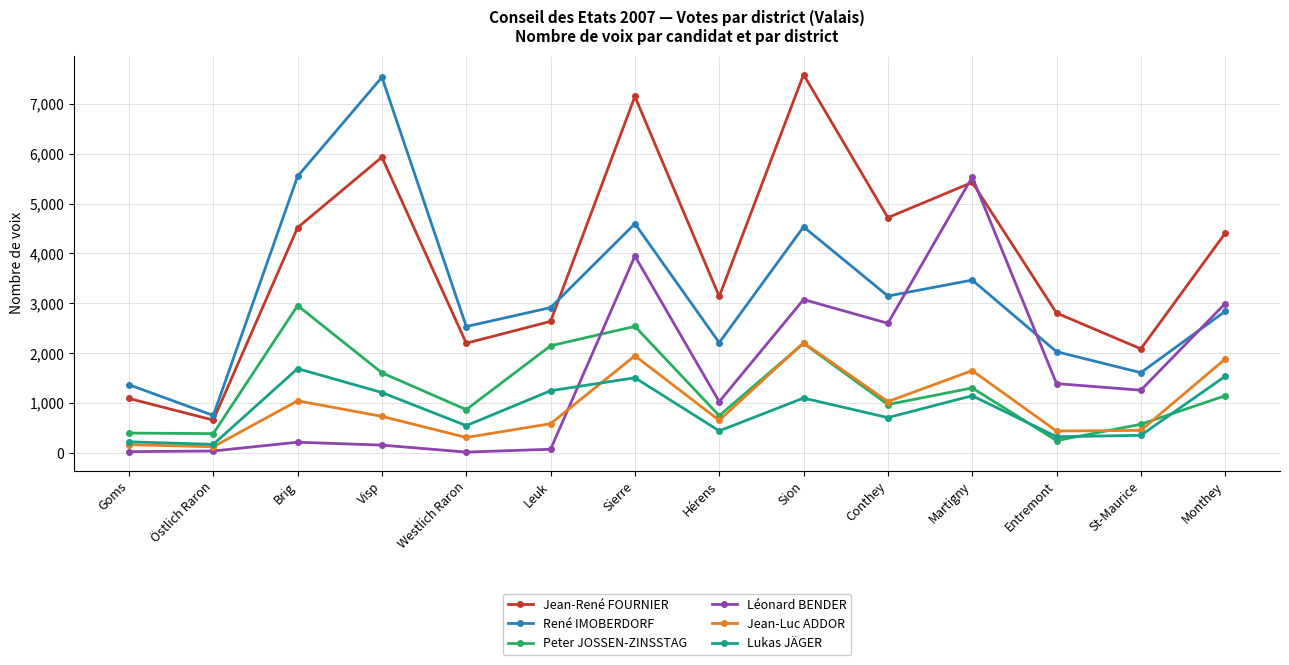

The Lukas JÄGER series shows 1679 at Sion. True or false?

False